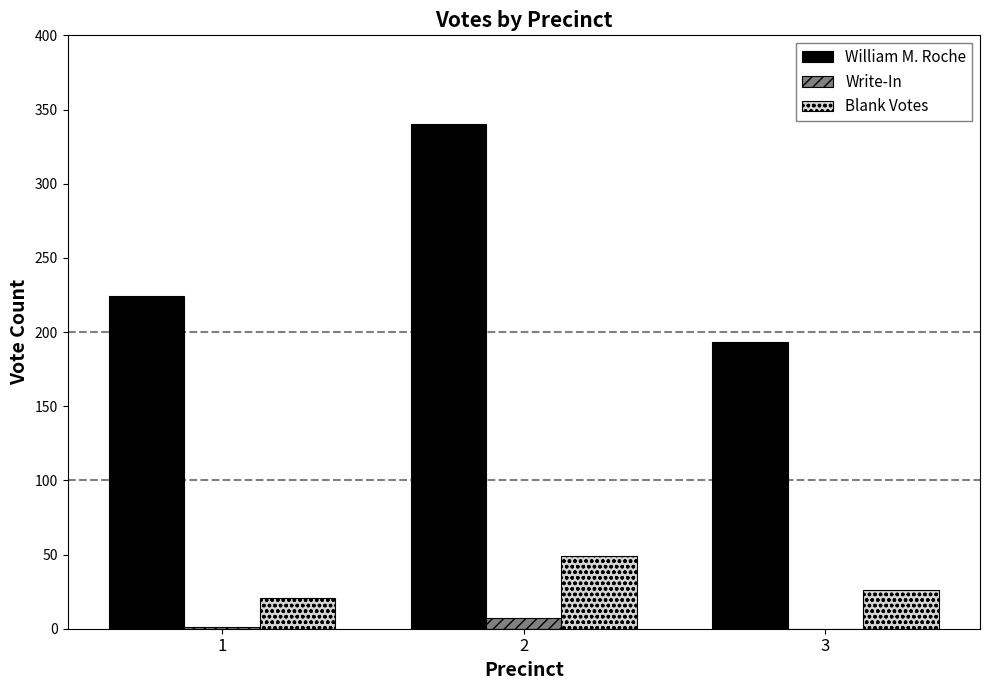

Which series changed the most between 1 and 2?

William M. Roche